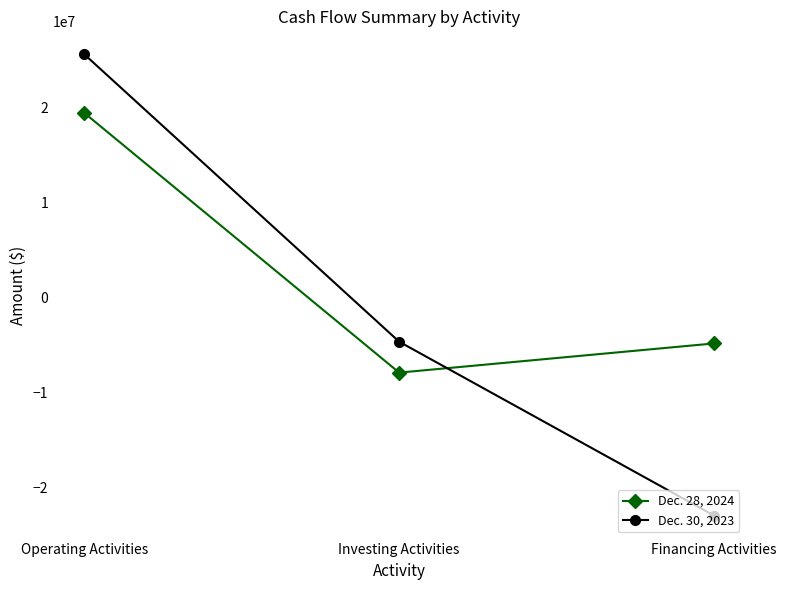

Count the number of data series in this chart.

2